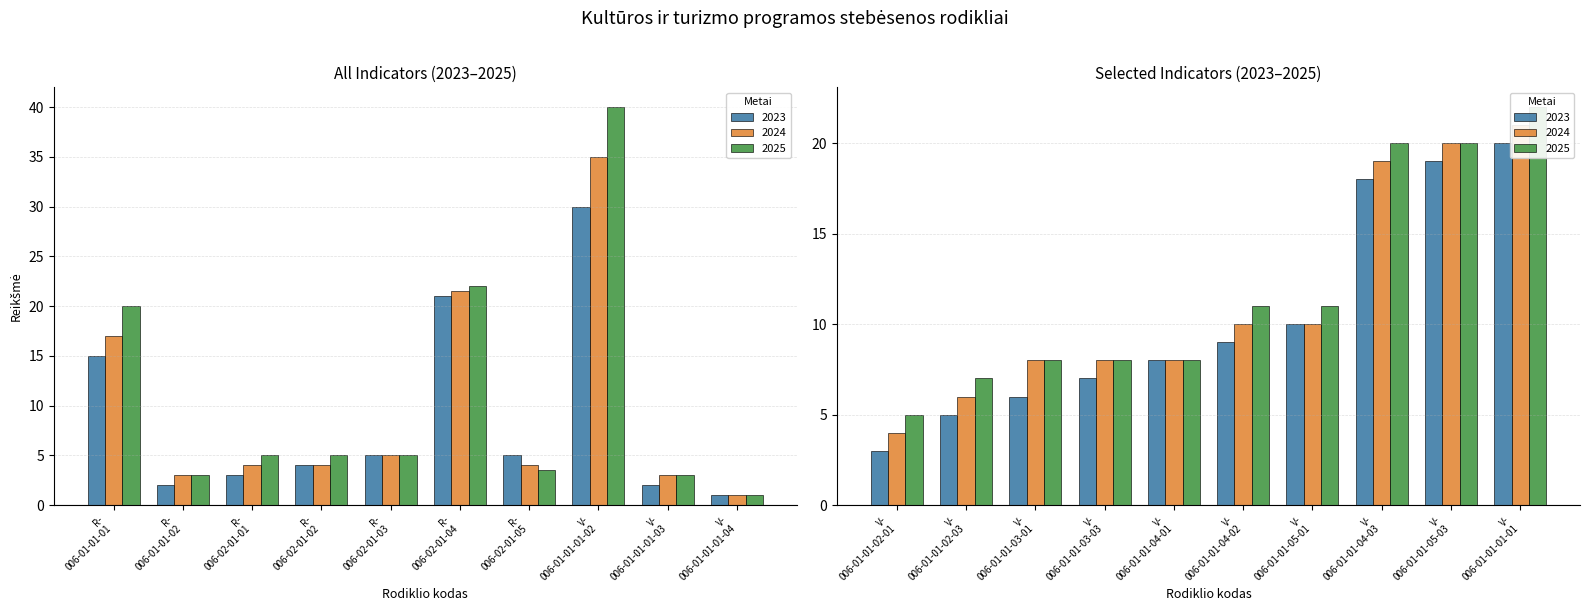

Which series has the widest spread of values?

2025